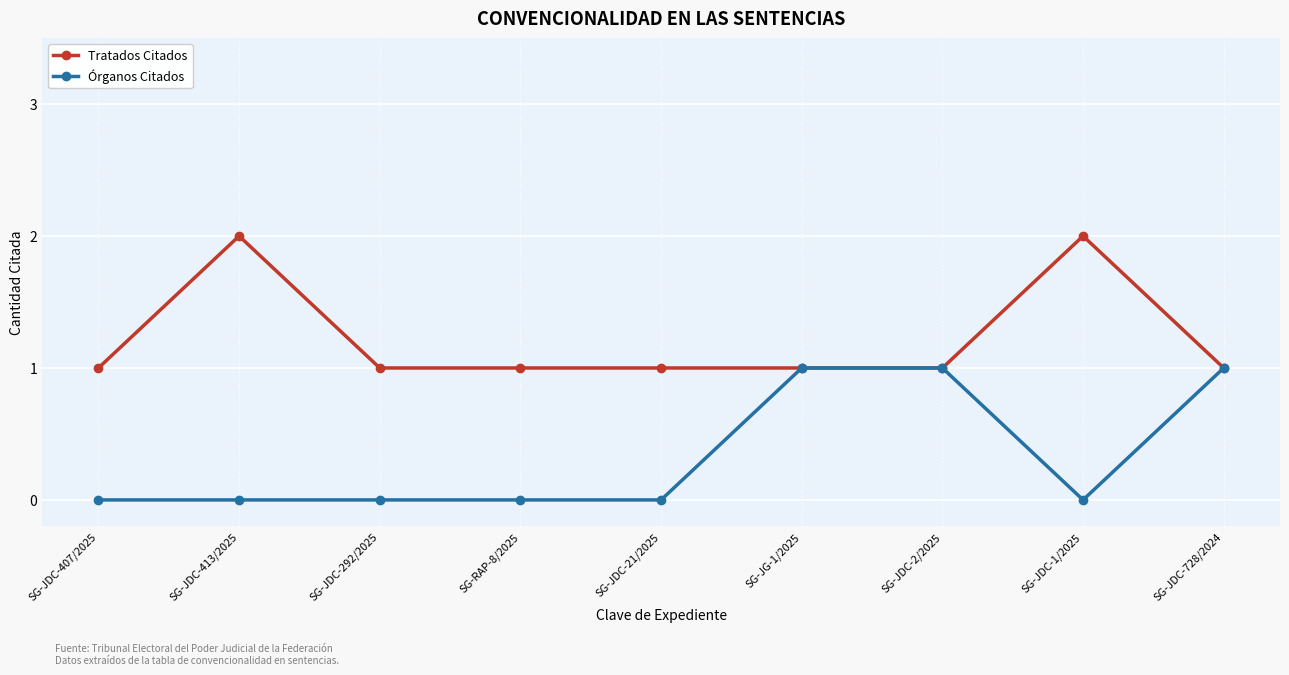

What is the difference between the maximum and minimum values in the Tratados Citados series?

1